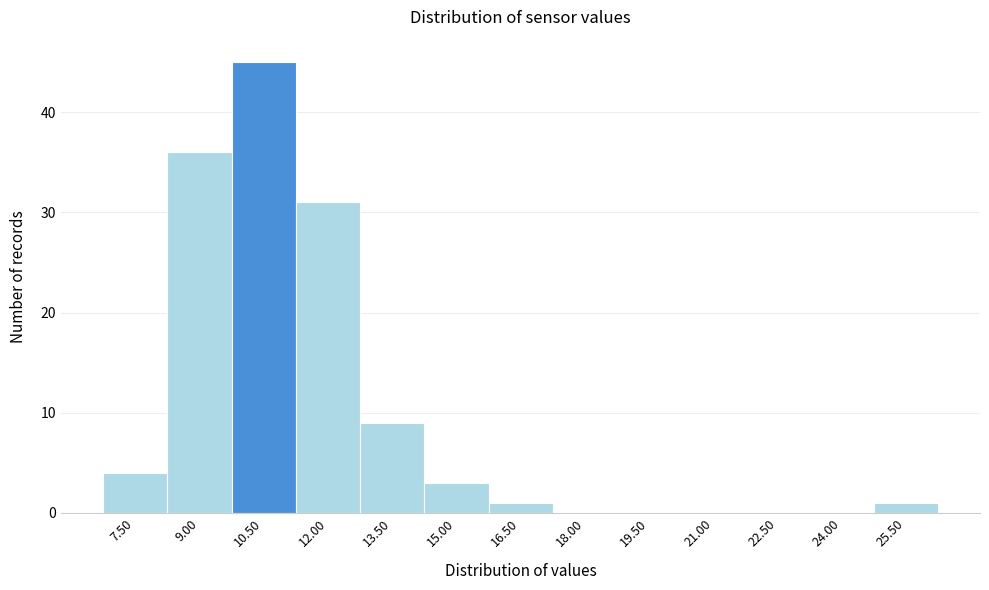

Reading left to right, list all the values displayed in this chart.

7.50=4	9.00=36	10.50=45	12.00=31	13.50=9	15.00=3	16.50=1	18.00=0	19.50=0	21.00=0	22.50=0	24.00=0	25.50=1